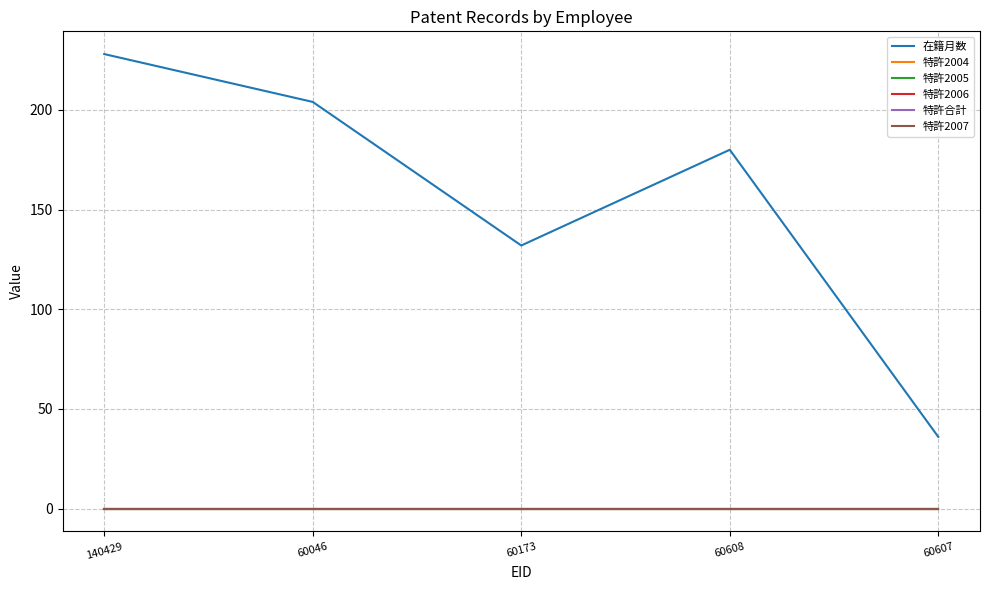

Does the chart display data point markers on the line(s)?

No